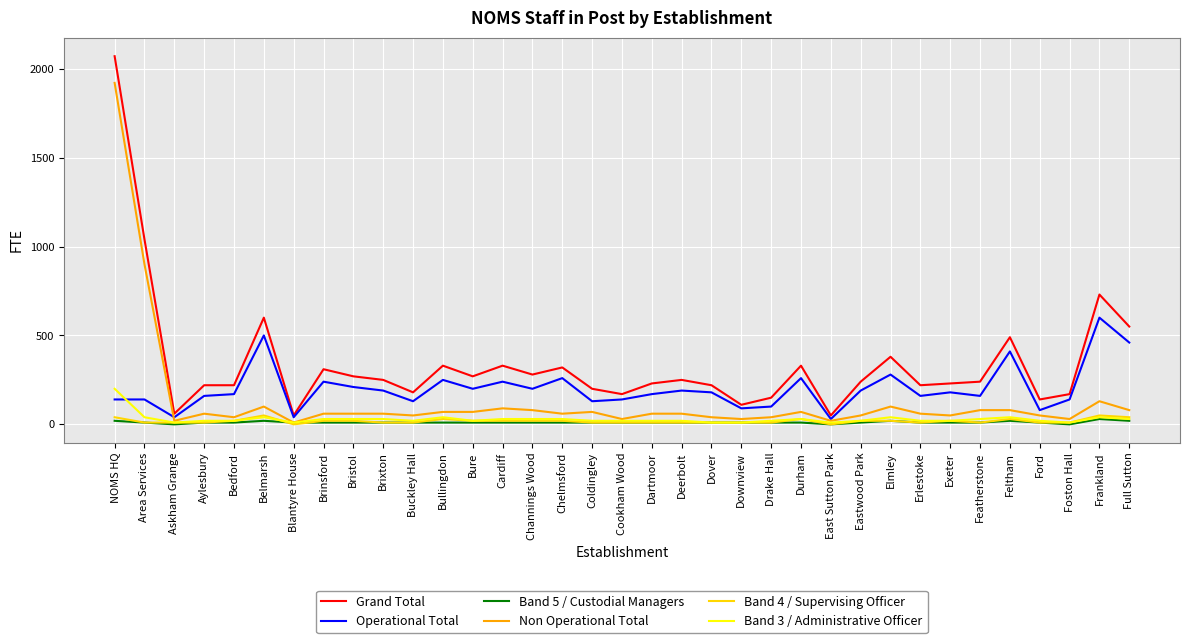

Is this an area chart (filled region under the line)?

No